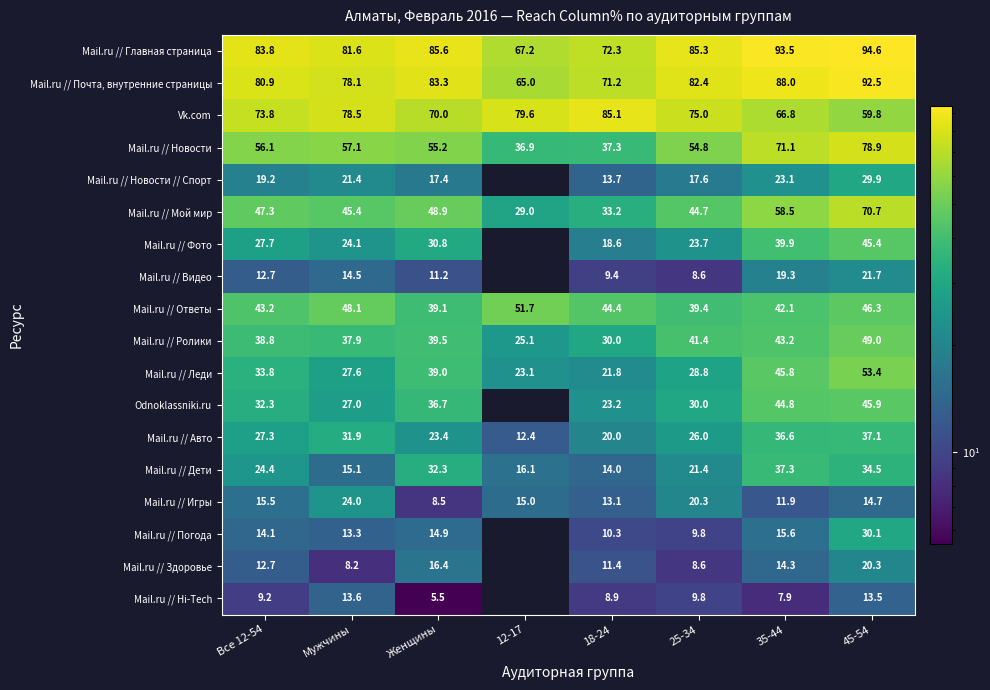

Which series changed the most between Мужчины and 18-24?

Mail.ru // Новости